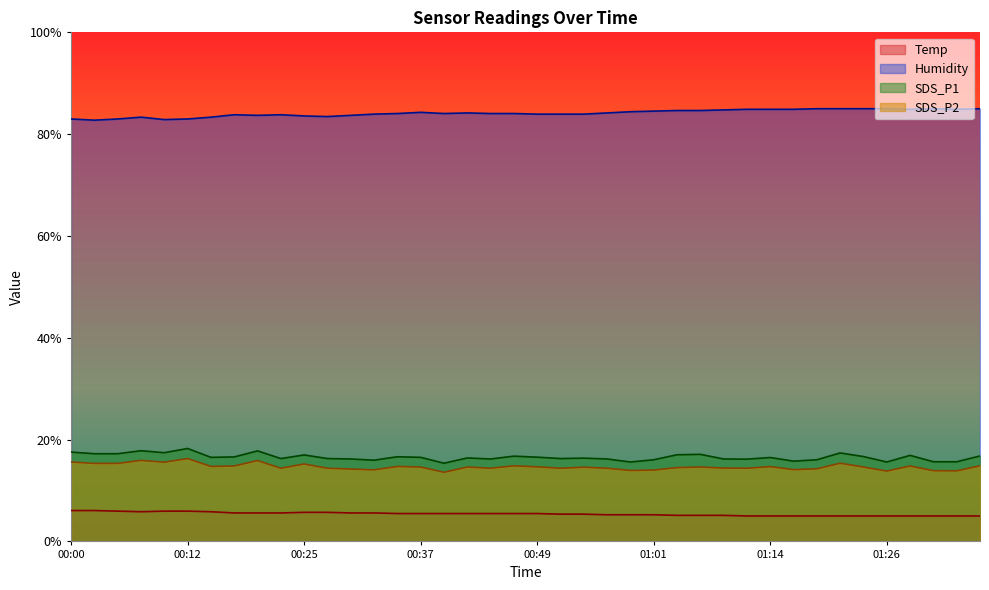

The value of SDS_P2 at 01:33 is 19.8. True or false?

False